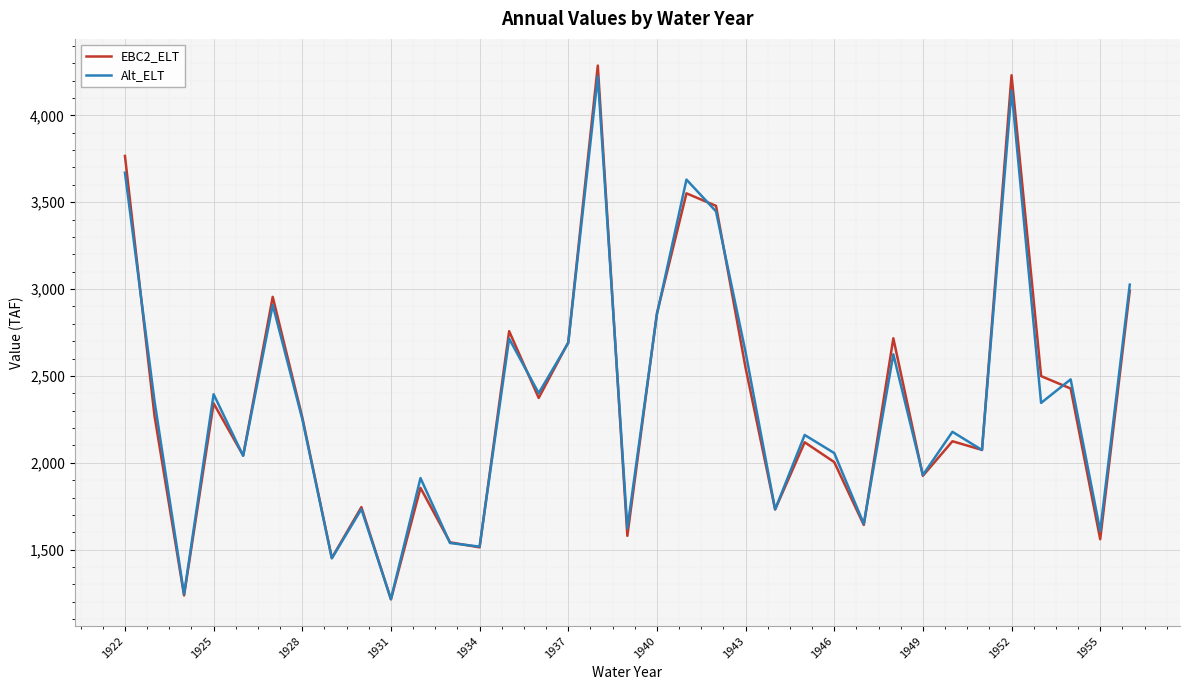

What is the greatest value displayed?

4286.7